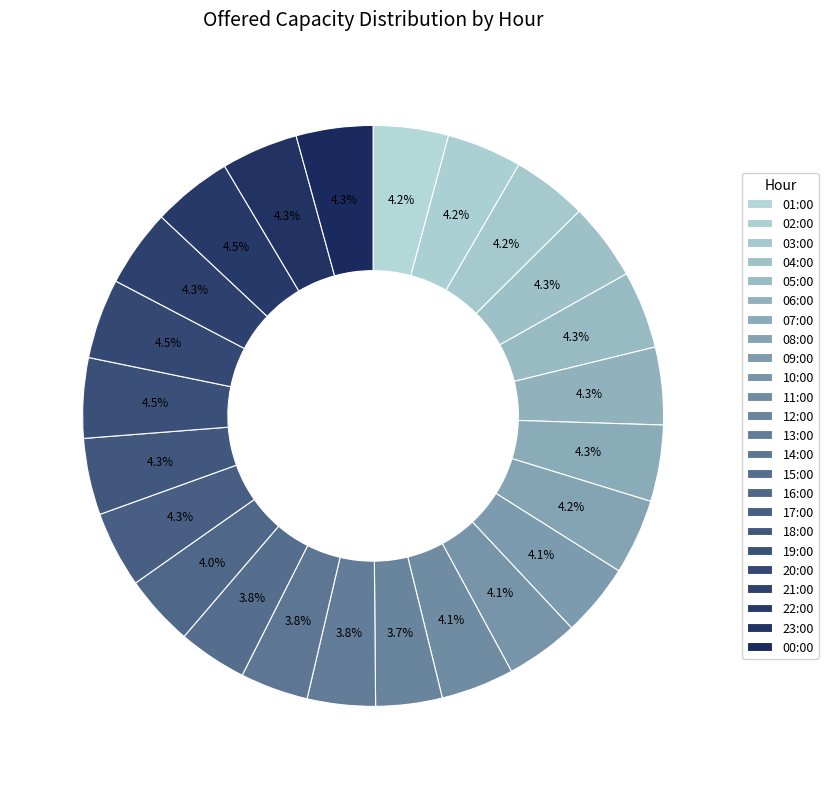

Count the number of slices in the pie.

24